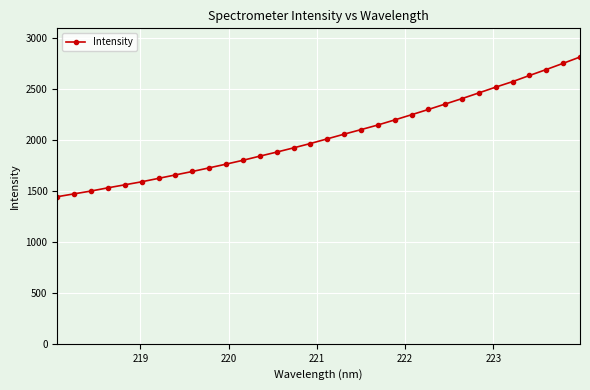

What is the smallest value displayed?

1445.3